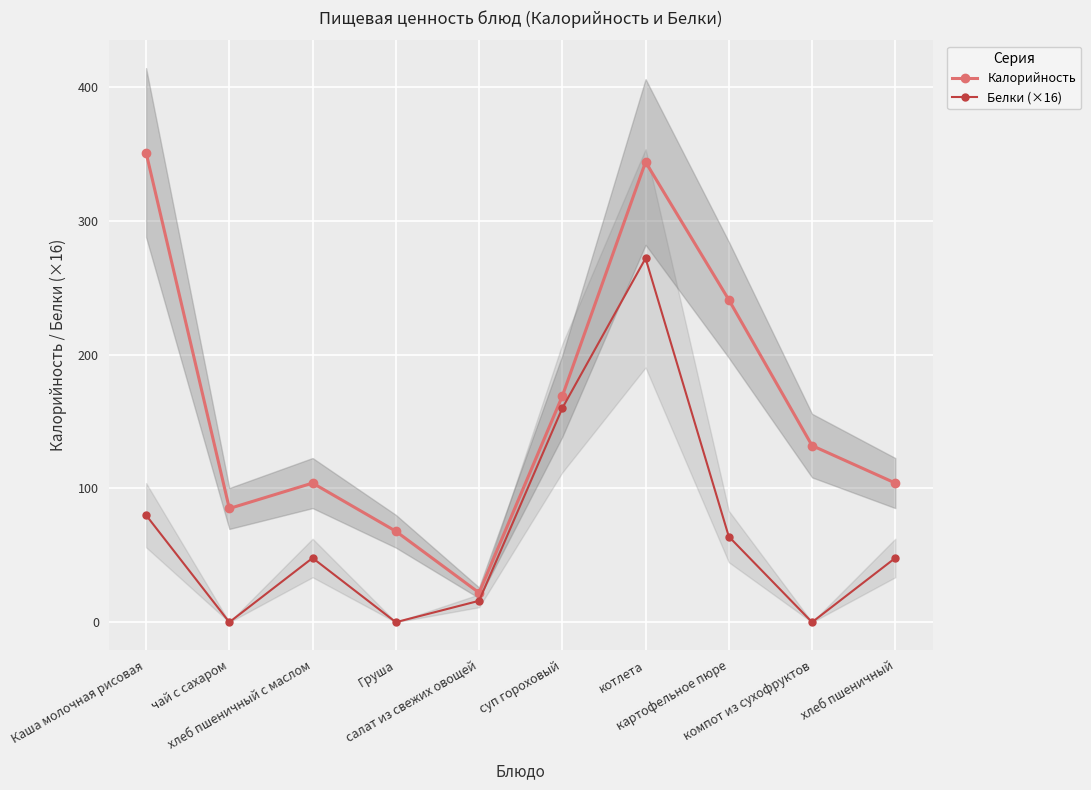

Where is the first local maximum for Калорийность?

хлеб пшеничный с маслом